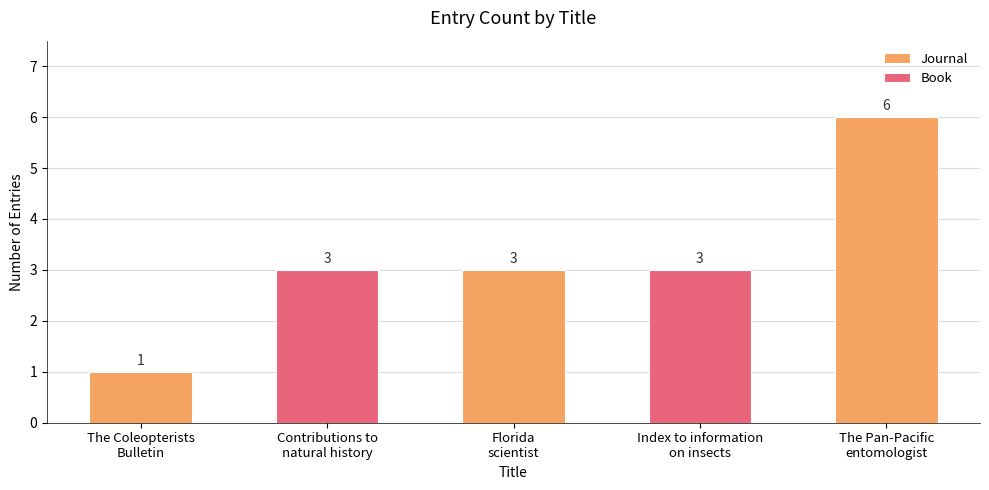

Is it true that Journal equals 3 at Florida
scientist?

True